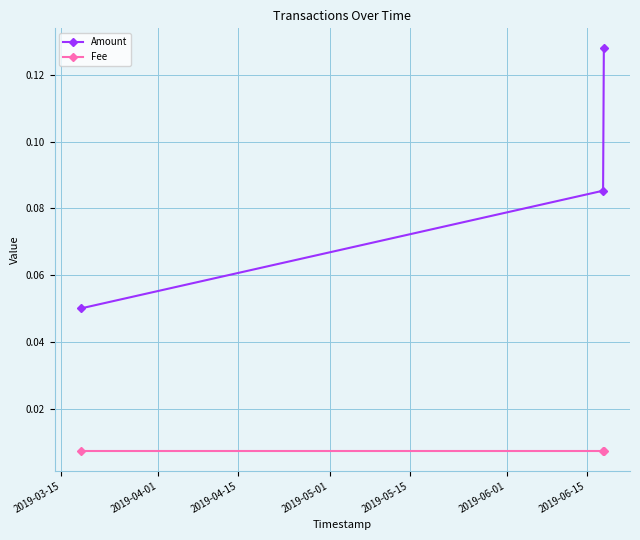

Which series has the widest spread of values?

Amount